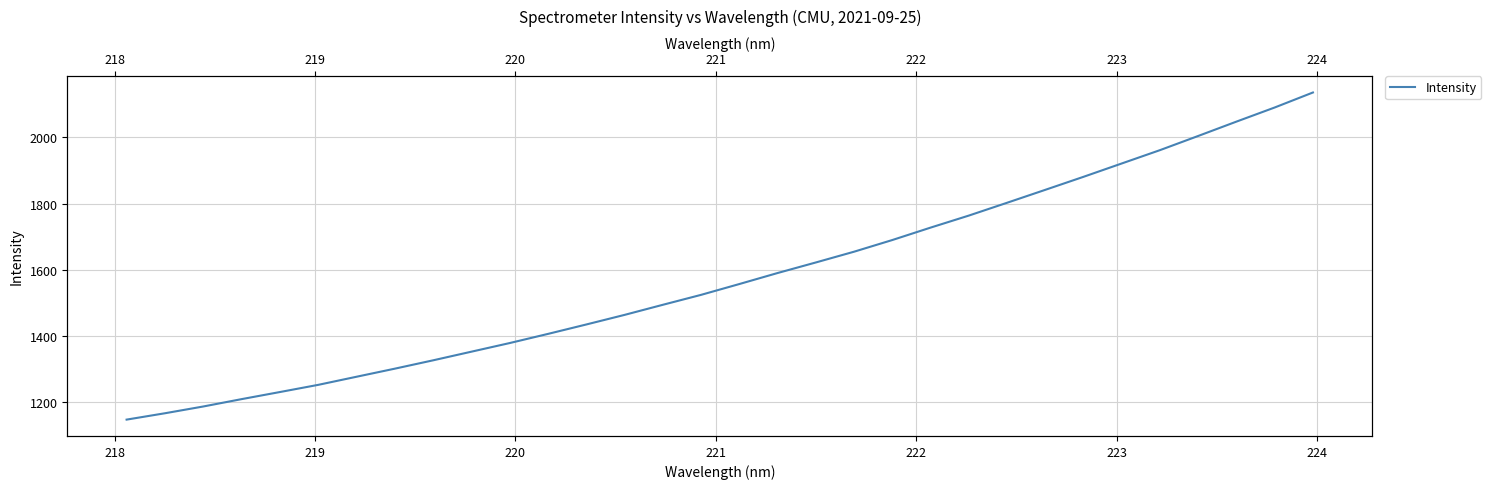

What is the greatest value displayed?

2135.7